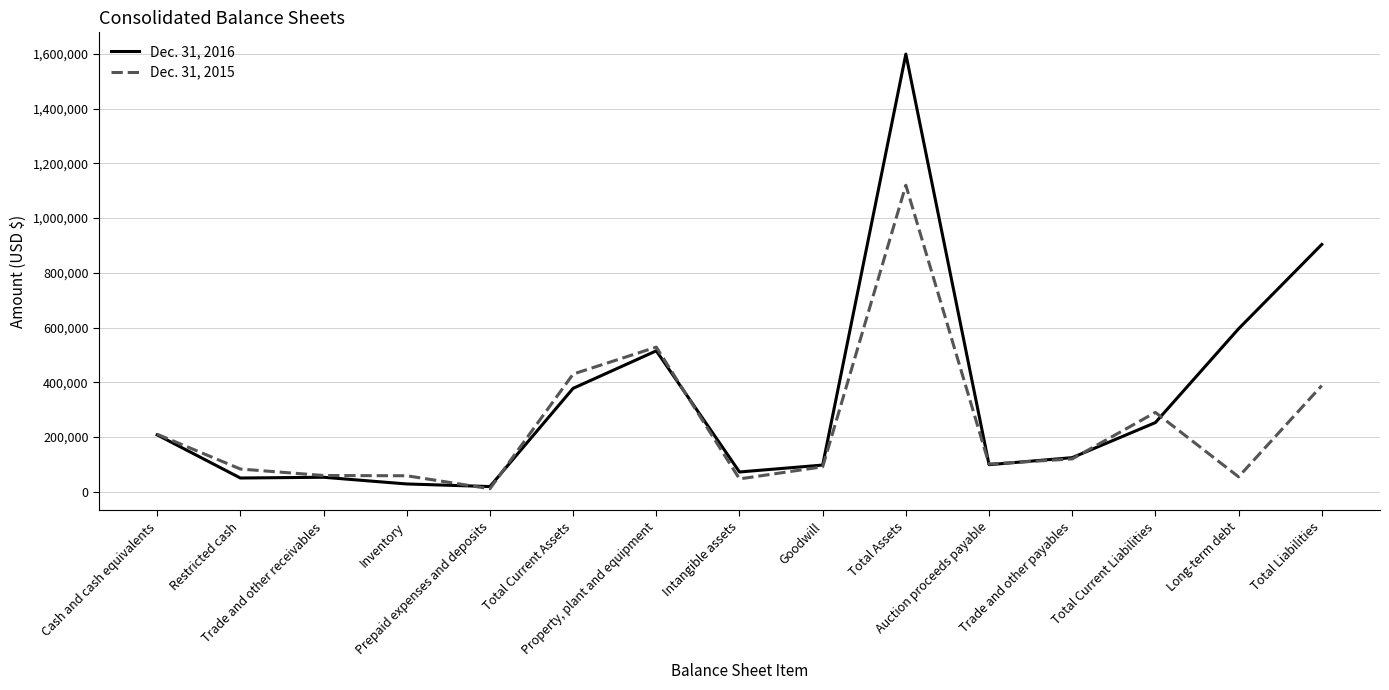

What is the difference between the Dec. 31, 2015 values at Cash and cash equivalents and Prepaid expenses and deposits?

199091